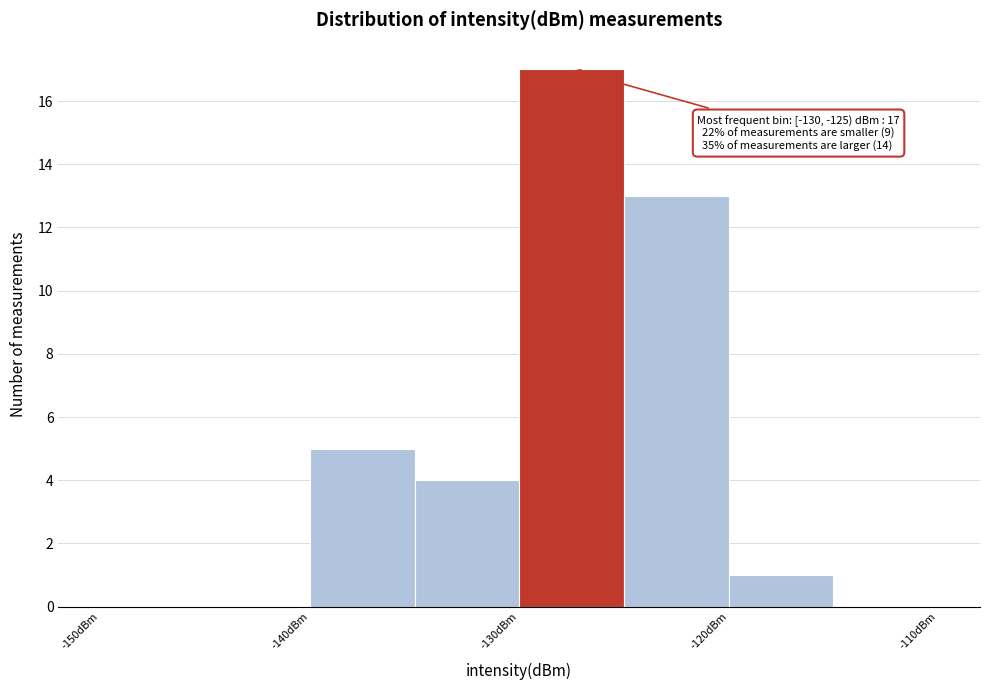

Over which range of the x-axis is the bar tallest?

-130 to -125